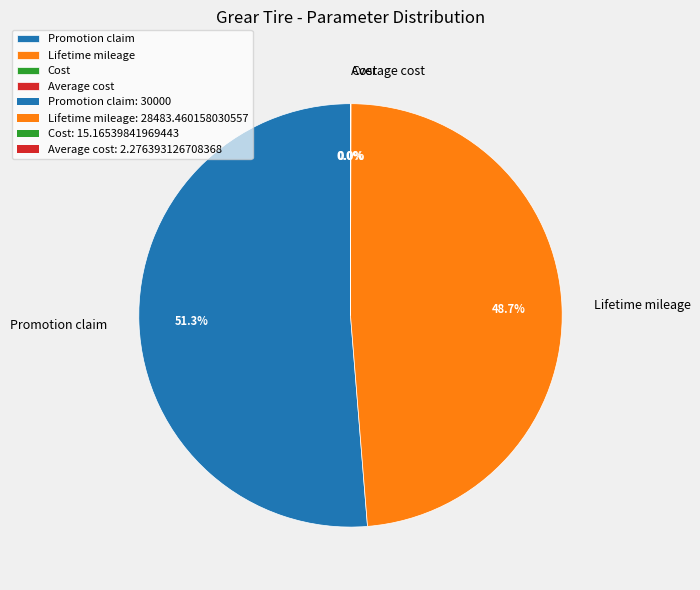

Which has a higher value, Lifetime mileage or Promotion claim?

Promotion claim